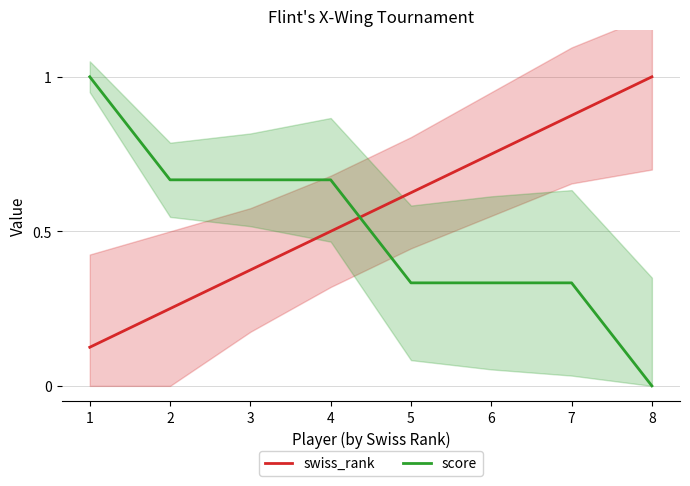

The value of score at 7 is 0.3. True or false?

True